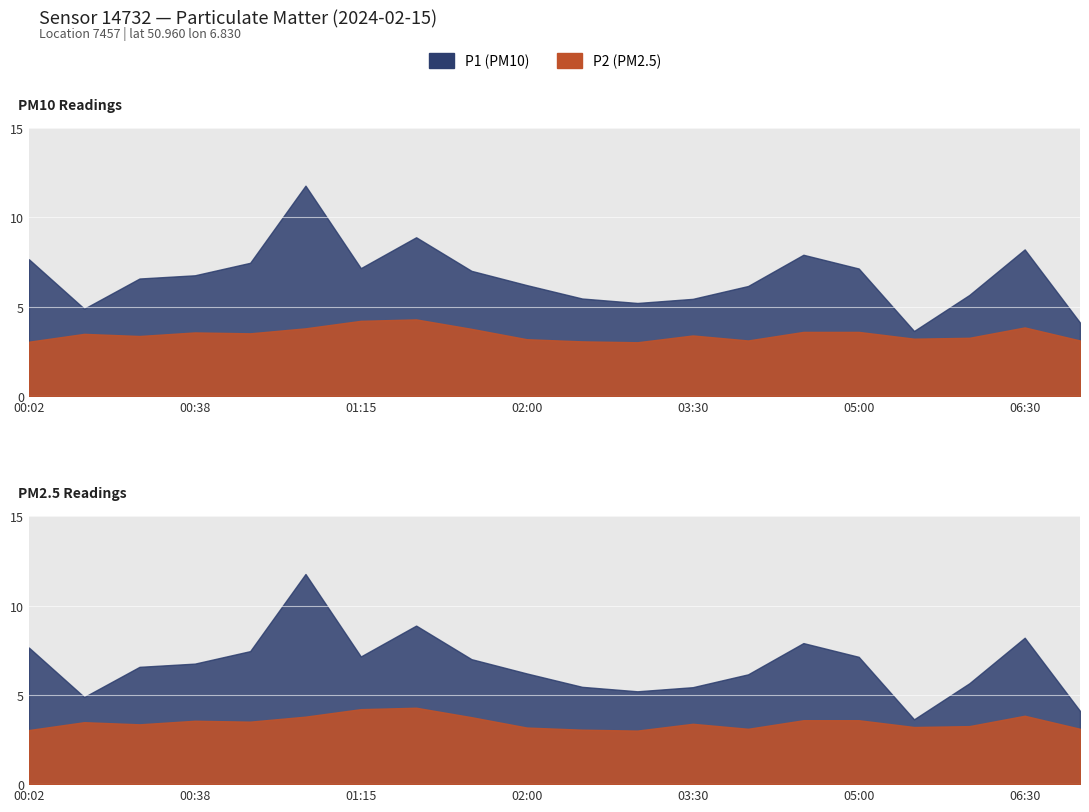

At which category is the sum across all series the highest?

01:03